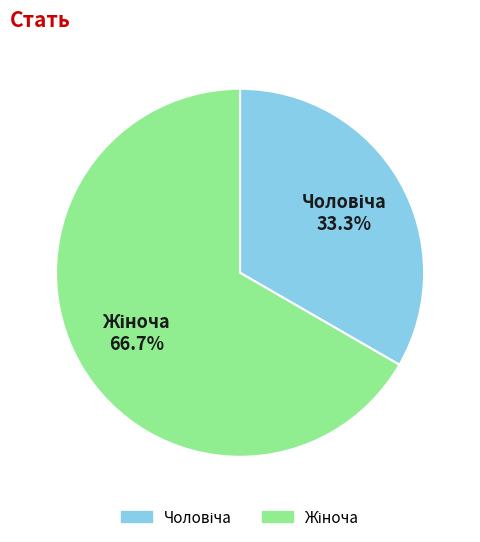

How many segments does this pie chart have?

2